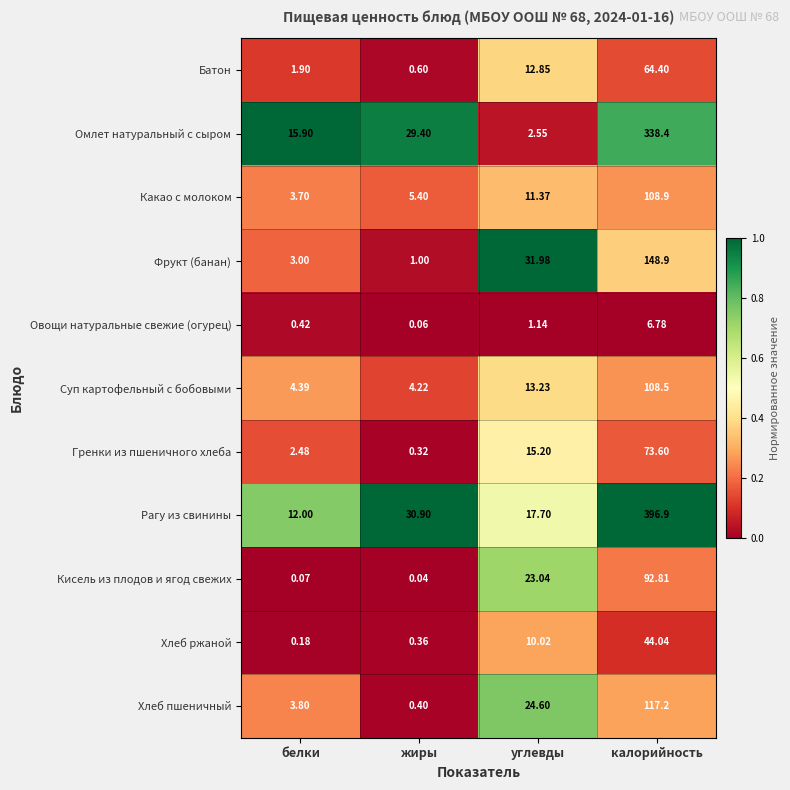

Rank the categories by Фрукт (банан) value from lowest to highest.

жиры, белки, углевды, калорийность